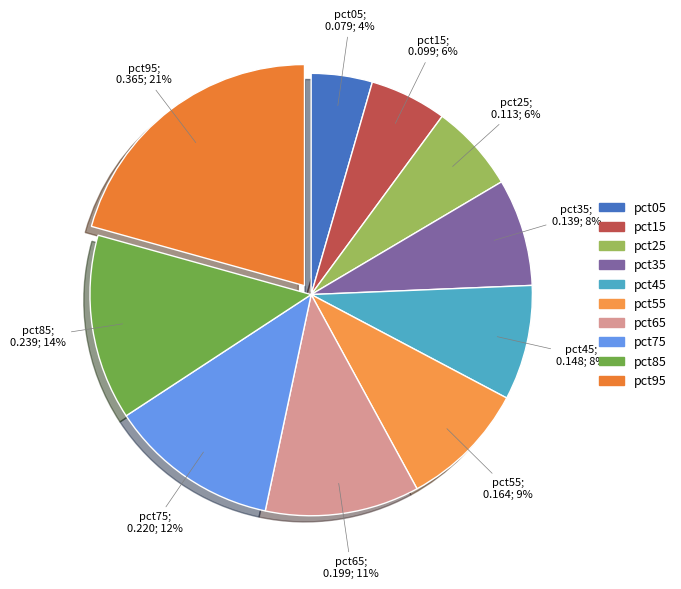

How many slices are in this pie chart?

10